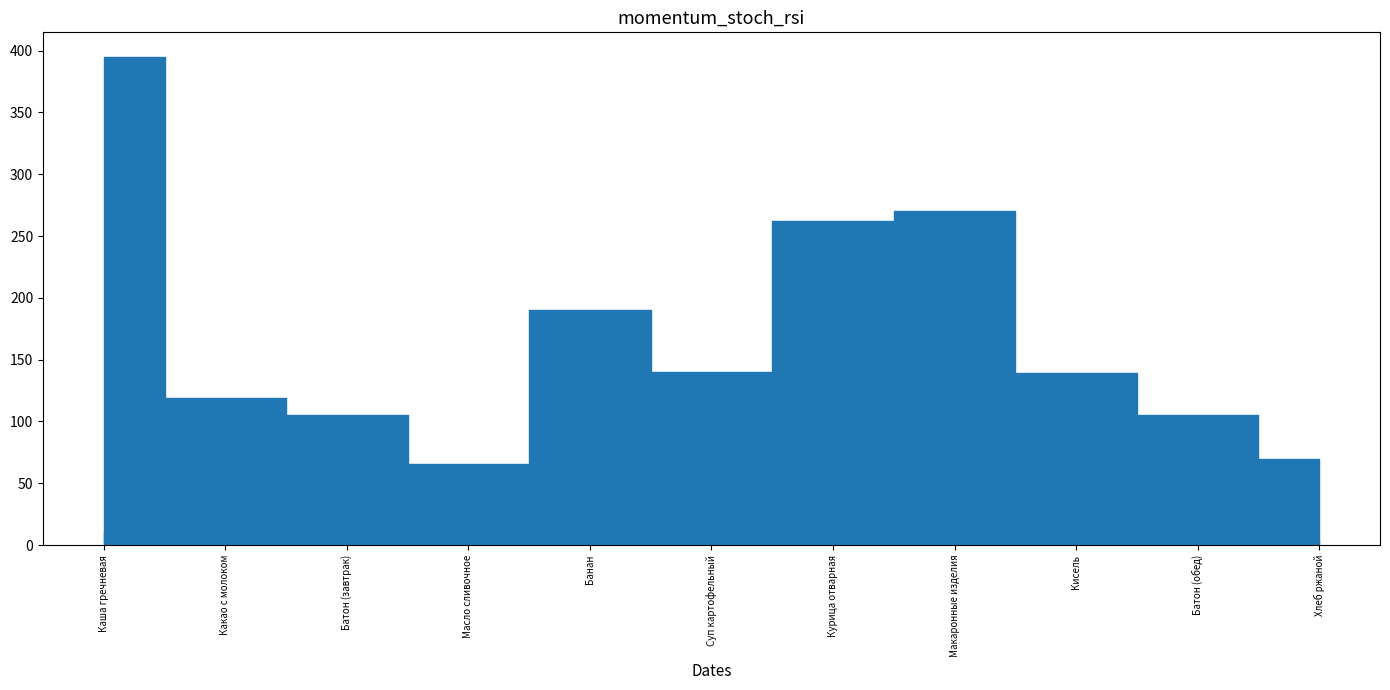

True or false: Калорийность and Белки intersect in this chart.

False